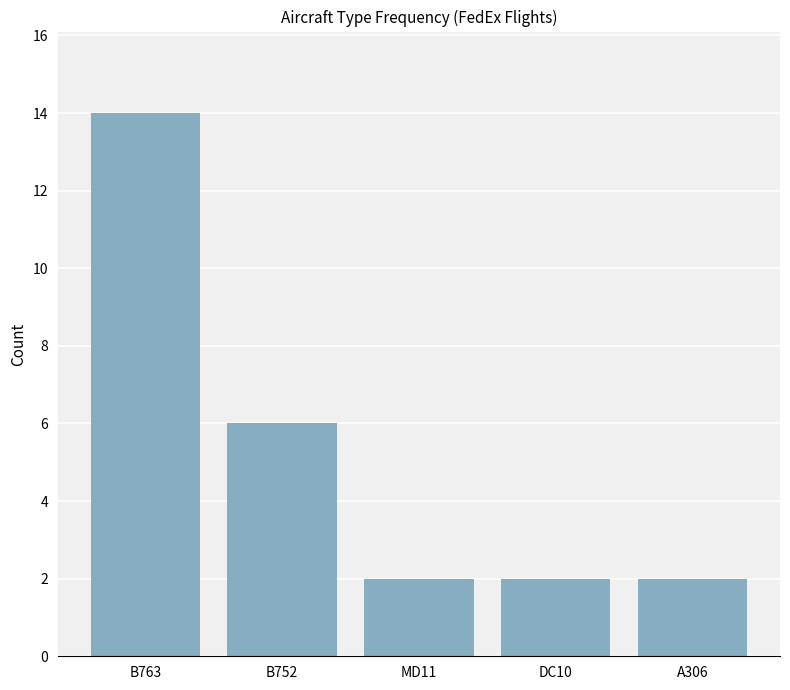

What is the change in value from B763 to DC10?

-12